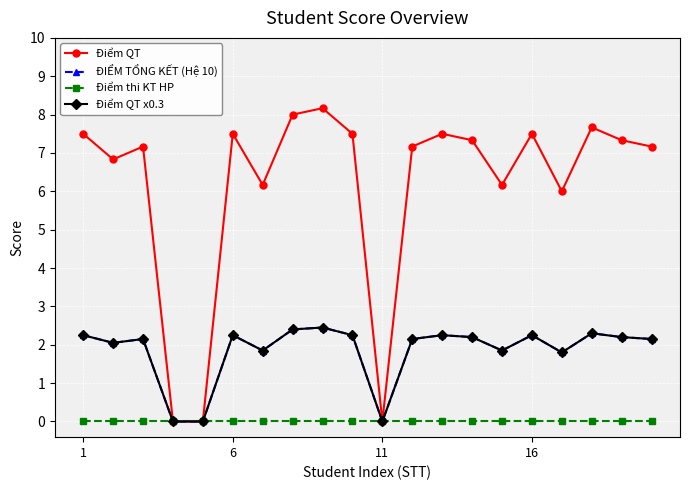

True or false: Điểm QT x0.3 and Điểm thi KT HP intersect in this chart.

False